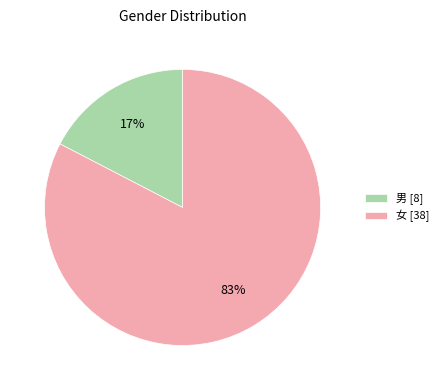

How many slices are in this pie chart?

2